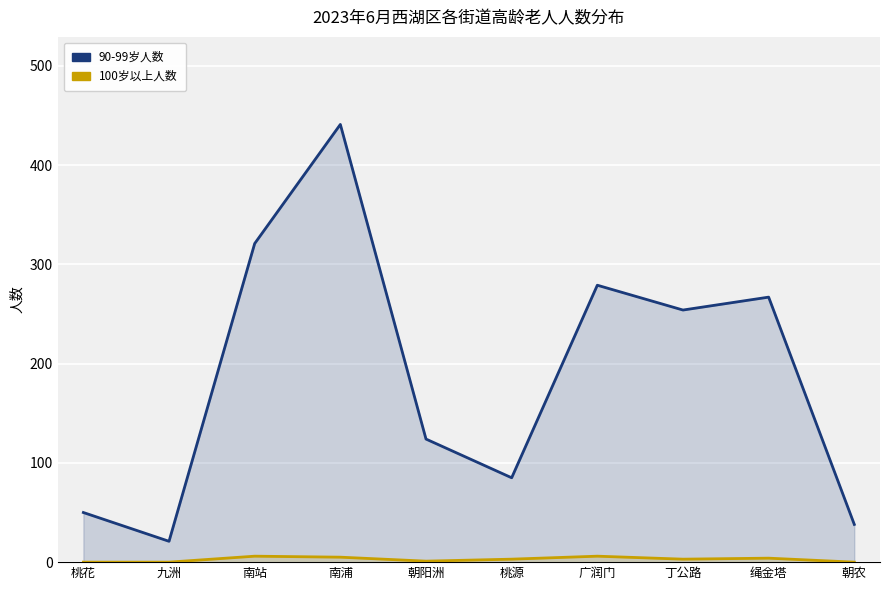

True or false: 90-99岁人数 has more than 2 interior local peaks.

True